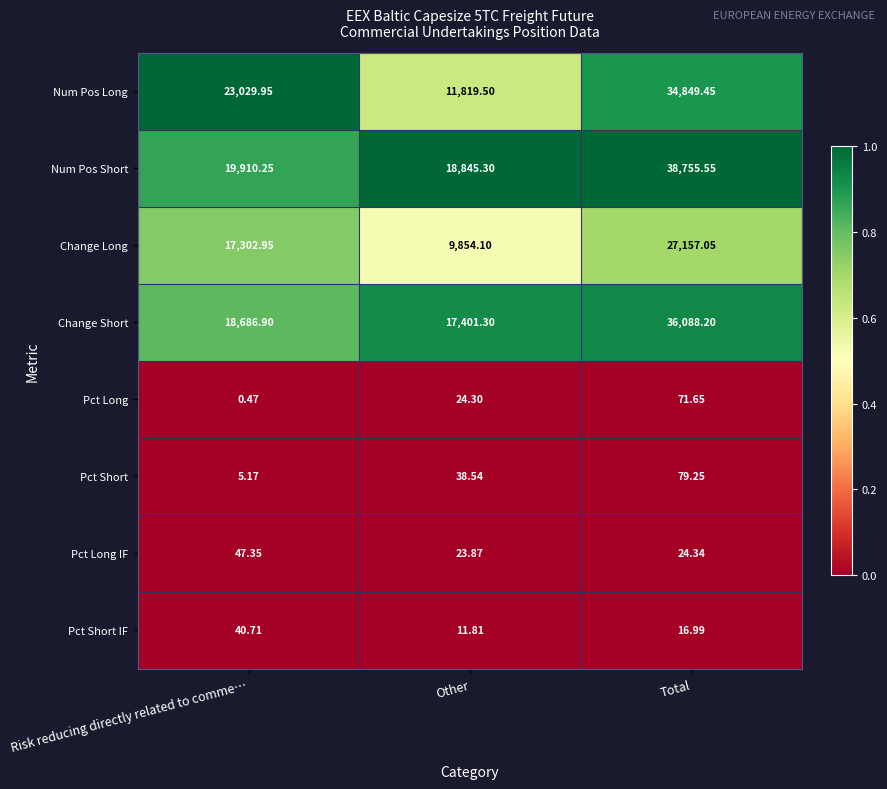

Which series has the widest spread of values?

Num Pos Long